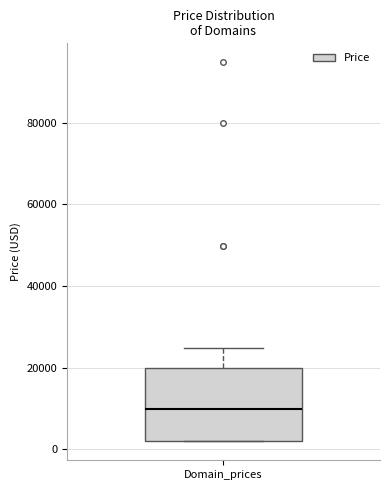

Read this box plot against the y-axis: the position of the median line, the range covered by the box, and the ends of both whiskers. The values are not printed on the chart, so give them approximately, as read against the axis.

median 10000, box 2000 to 20000, whiskers 2000 to 24000